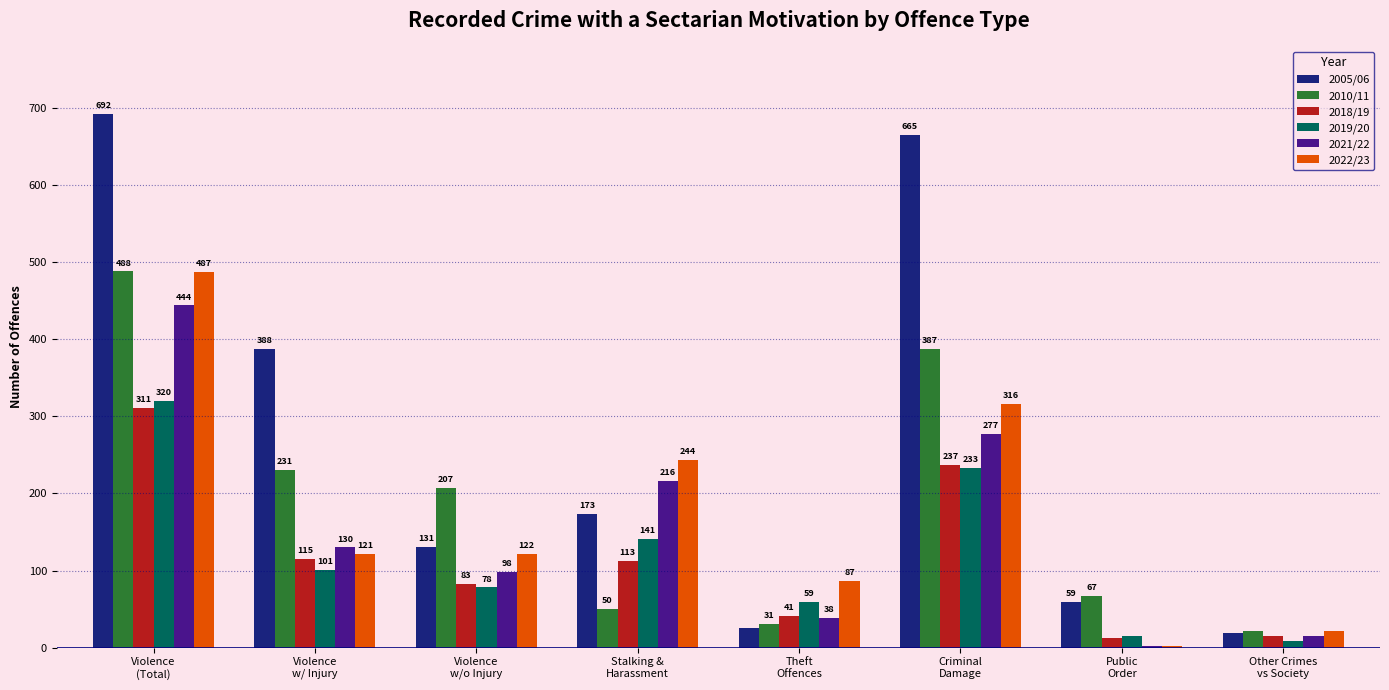

What is the highest value of the 2005/06 series?

692